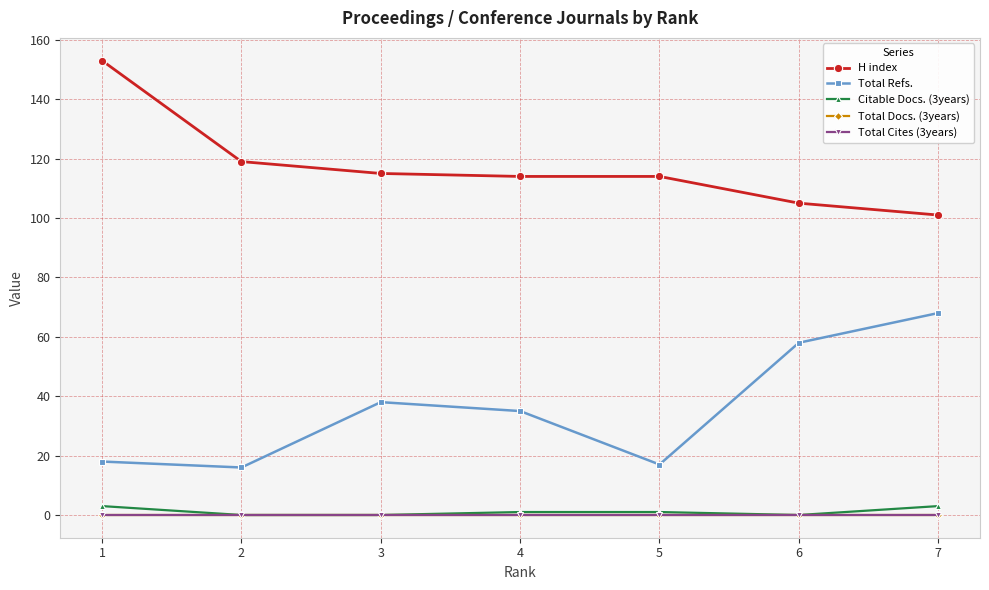

Which has a higher value, 2 or 5?

2